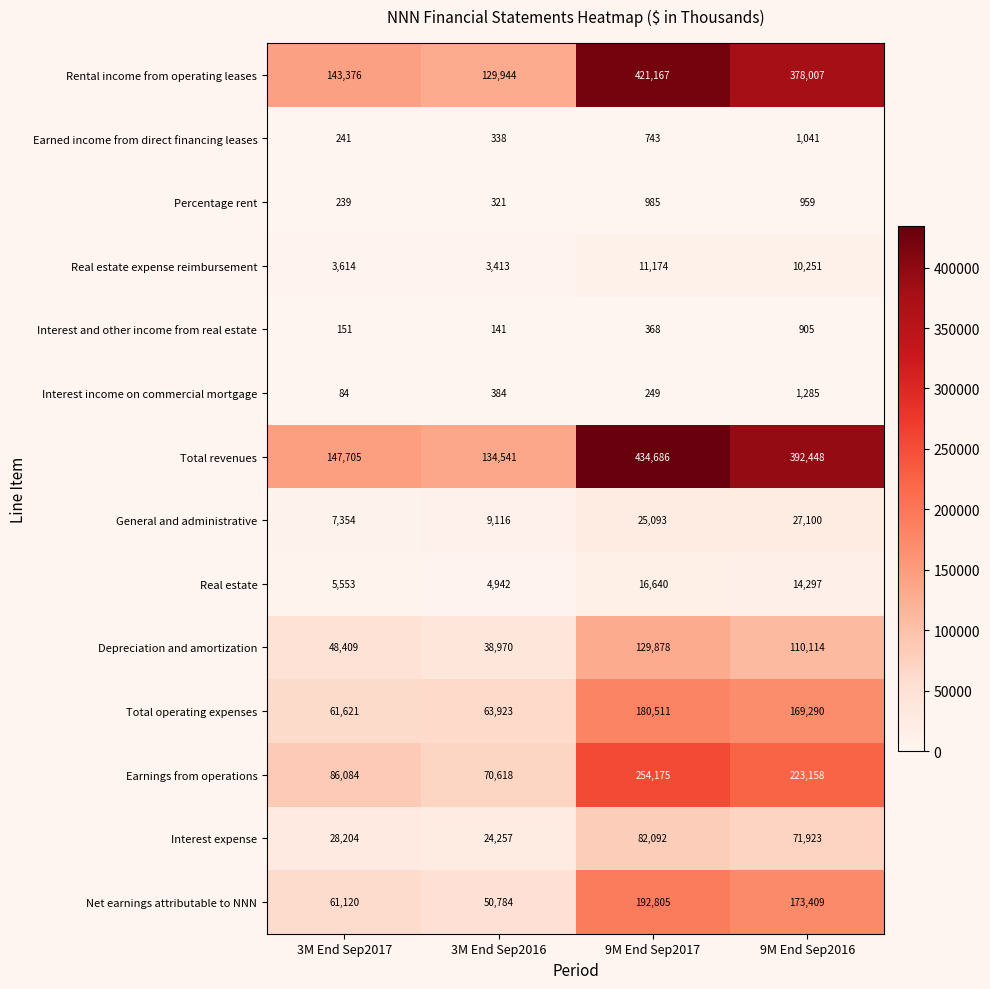

The value of Interest income on commercial mortgage at 9M End Sep2017 is 376. True or false?

False